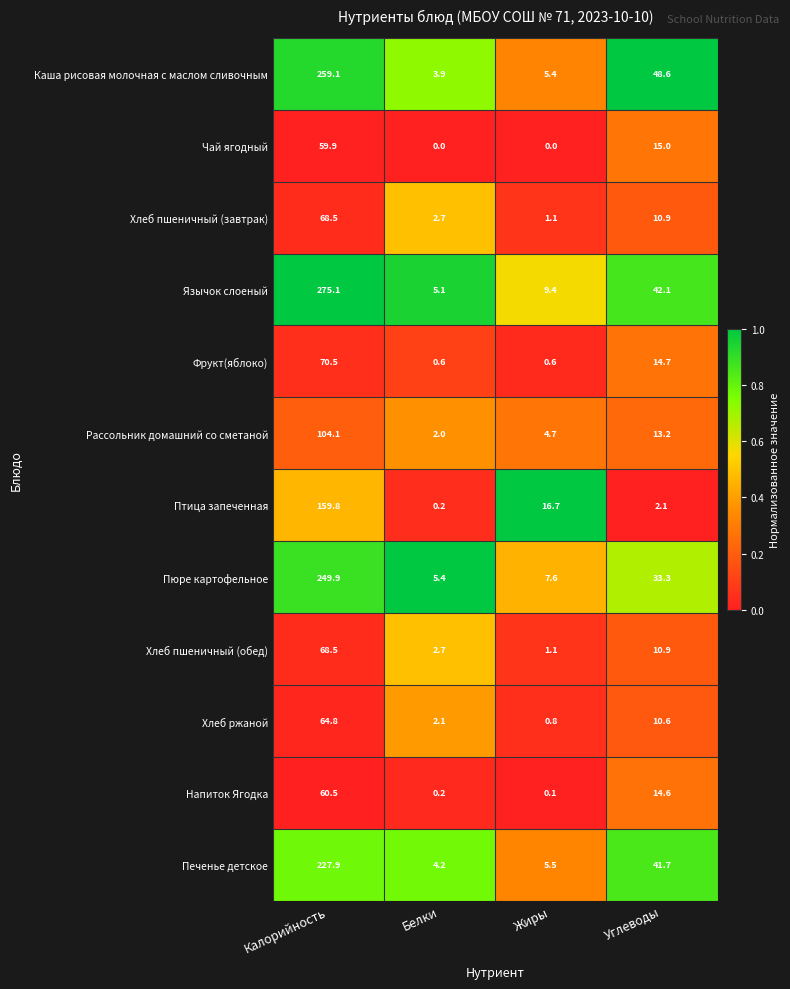

List the labels in order of Пюре картофельное value, largest first.

Калорийность, Углеводы, Жиры, Белки